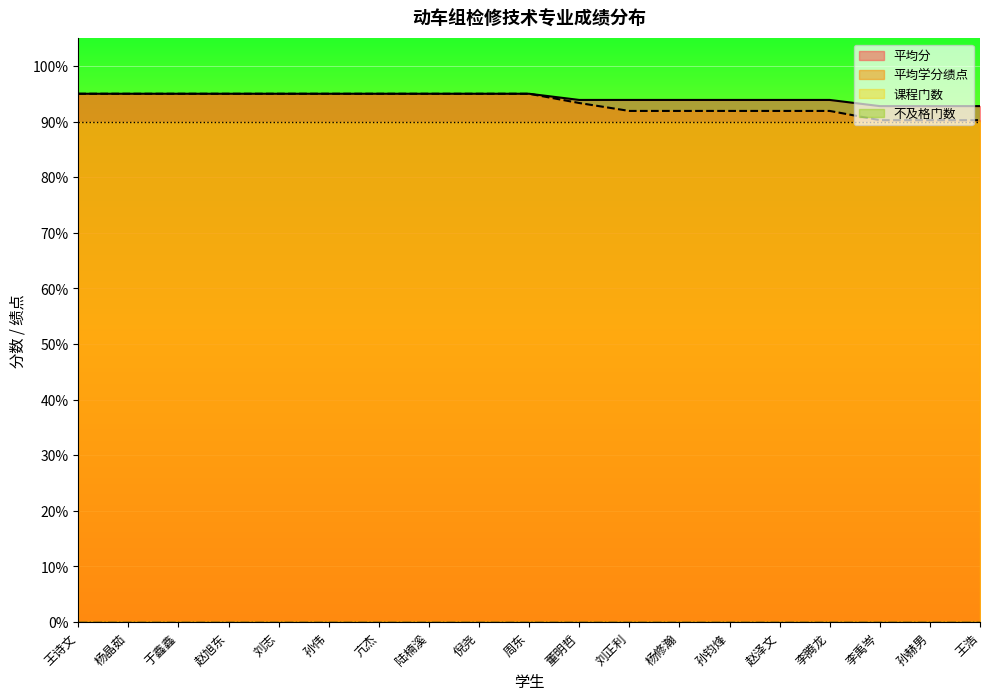

Reading right to left, list all the values displayed in this chart.

平均学分绩点: 王浩=90.3	孙赫男=90.3	李禹岑=90.3	李腾龙=91.9	赵泽文=91.9	孙钧烽=91.9	杨修瀚=91.9	刘正利=91.9	董明哲=93.4	周东=95.0	倪尧=95.0	陆楠溪=95.0	亢杰=95.0	孙伟=95.0	刘志=95.0	赵旭东=95.0	于鑫鑫=95.0	杨晶茹=95.0	王诗文=95.0
平均分: 王浩=92.8	孙赫男=92.8	李禹岑=92.8	李腾龙=93.9	赵泽文=93.9	孙钧烽=93.9	杨修瀚=93.9	刘正利=93.9	董明哲=93.9	周东=95.0	倪尧=95.0	陆楠溪=95.0	亢杰=95.0	孙伟=95.0	刘志=95.0	赵旭东=95.0	于鑫鑫=95.0	杨晶茹=95.0	王诗文=95.0